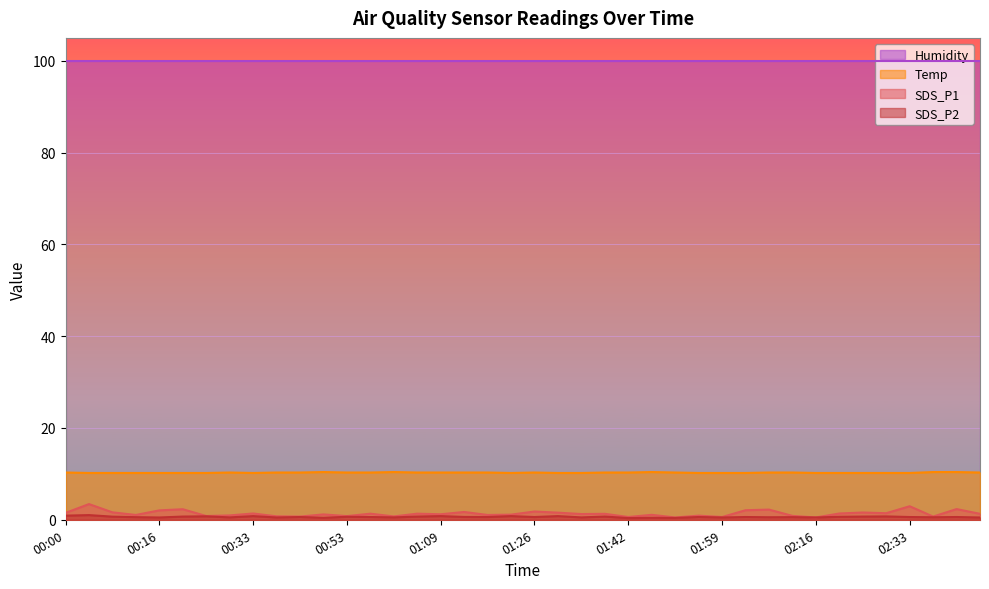

Count the number of categories in the chart.

40